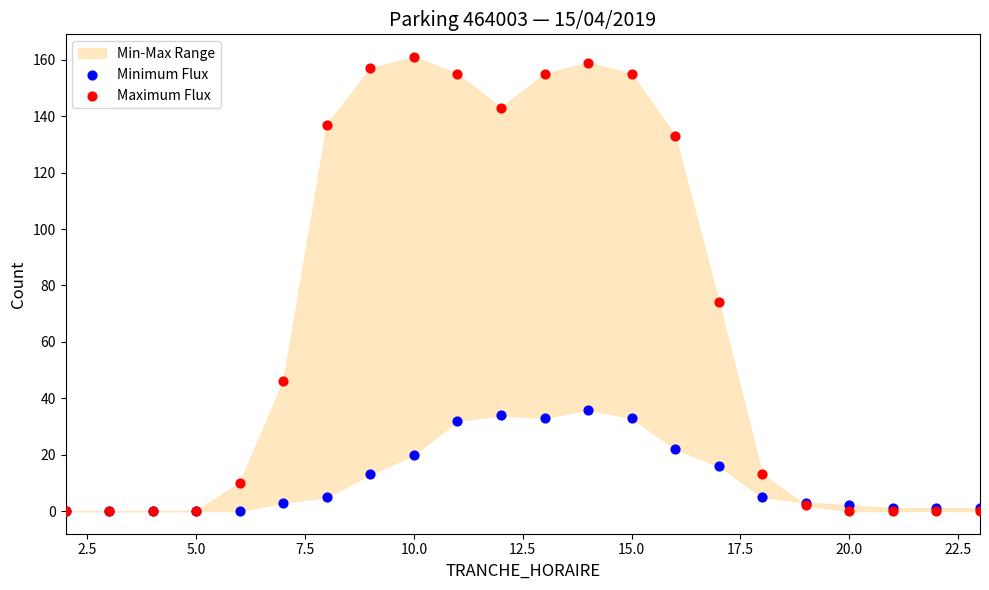

In the Maximum Flux series, what Y value is closest to 80?

74